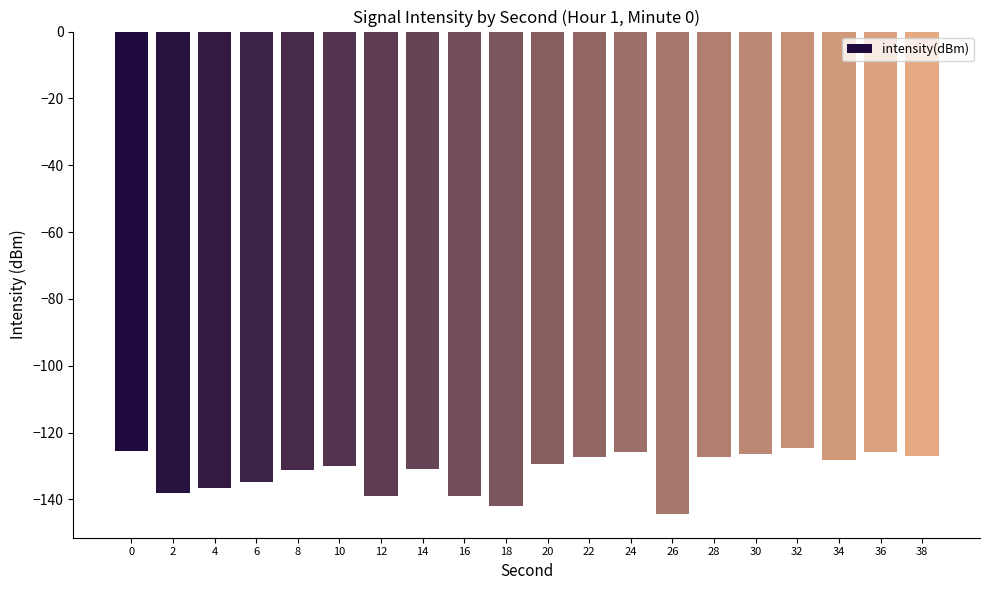

How many values are below -129?

11